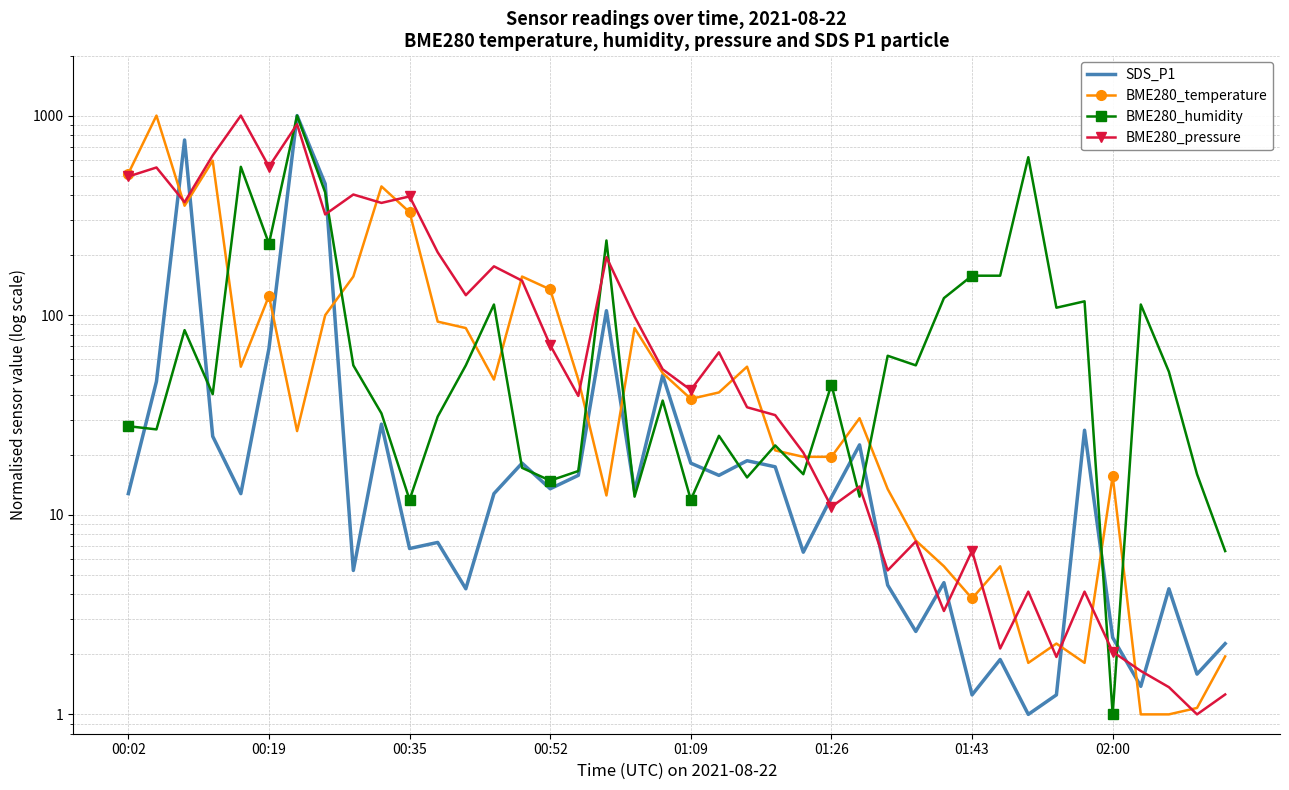

The BME280_humidity series shows 182.6 at 36. True or false?

False